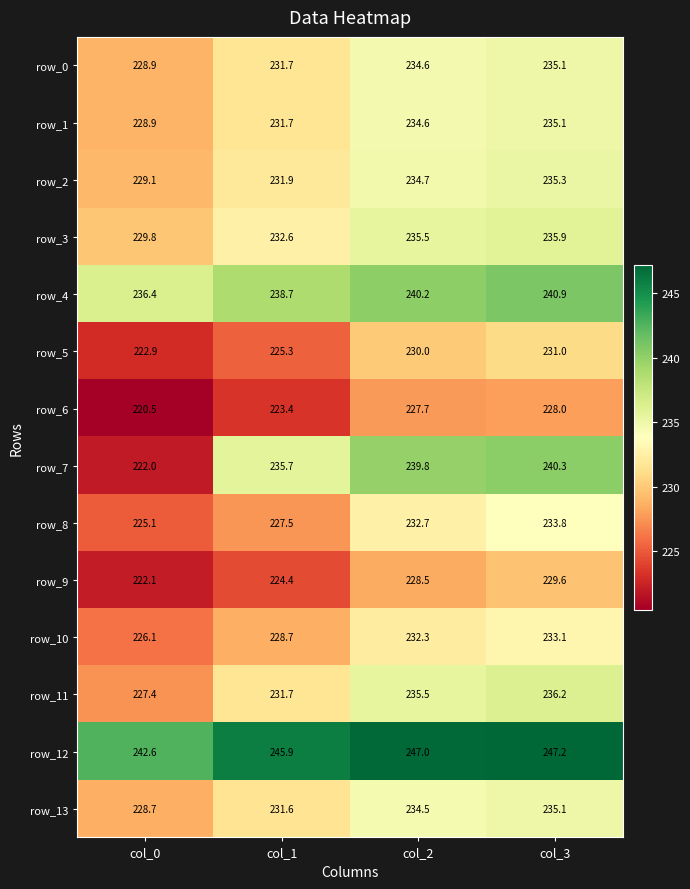

Reading right to left, transcribe all the data shown in this chart.

row_0: 235.1	234.6	231.7	228.9
row_1: 235.1	234.6	231.7	228.9
row_2: 235.3	234.7	231.9	229.1
row_3: 235.9	235.5	232.6	229.8
row_4: 240.9	240.2	238.7	236.4
row_5: 231.0	230.0	225.3	222.9
row_6: 228.0	227.7	223.4	220.5
row_7: 240.3	239.8	235.7	222.0
row_8: 233.8	232.7	227.5	225.1
row_9: 229.6	228.5	224.4	222.1
row_10: 233.1	232.3	228.7	226.1
row_11: 236.2	235.5	231.7	227.4
row_12: 247.2	247.0	245.9	242.6
row_13: 235.1	234.5	231.6	228.7